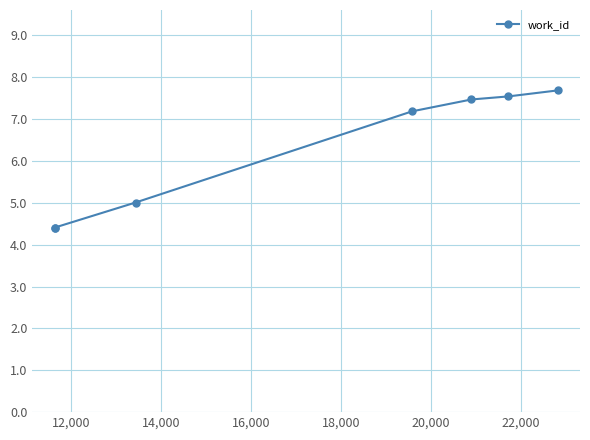

Does the chart have visible grid lines?

Yes